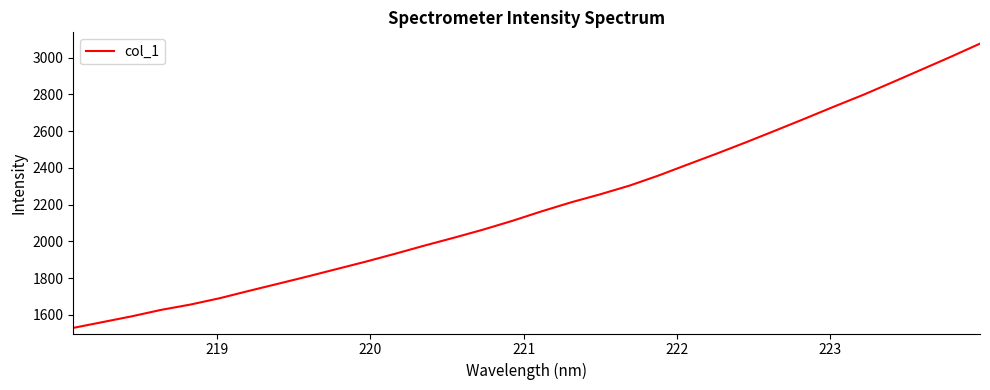

What is the difference between the maximum and minimum values?

1547.9